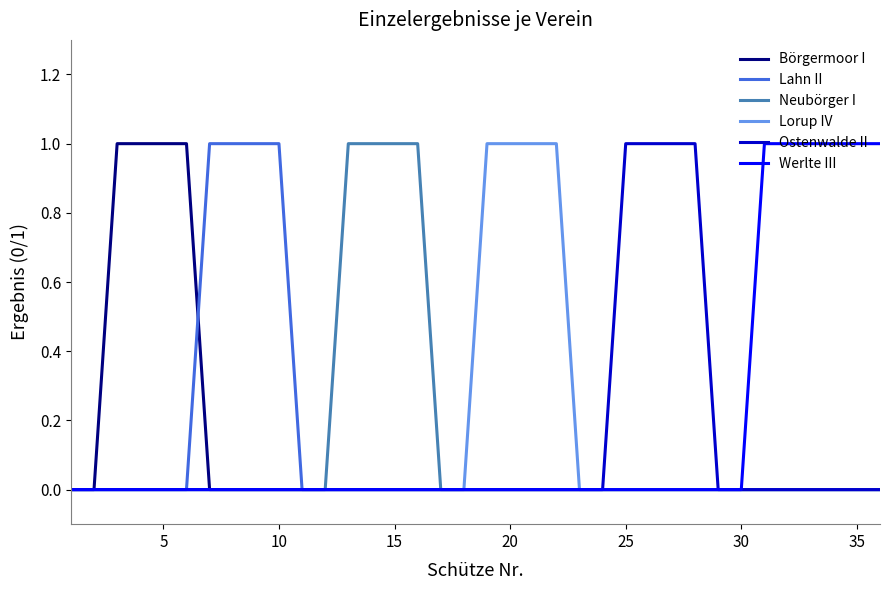

The value of Börgermoor I at 5 is 1. True or false?

True